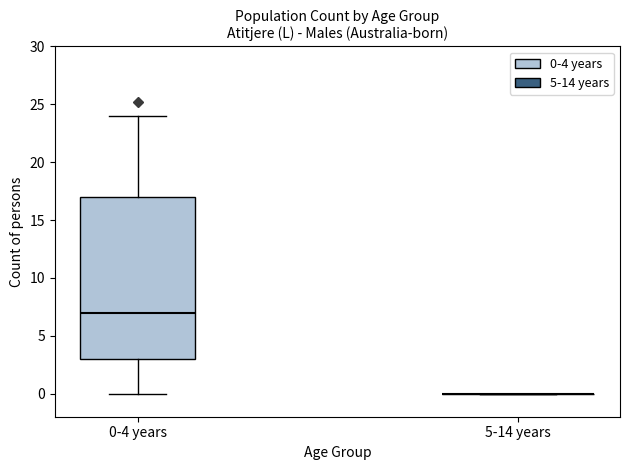

Reading left to right, transcribe this box plot: for each box, give where its median line is, the range the box spans, and where its two whiskers end, as read against the y-axis. The values are not printed on the chart, so give them approximately, as read against the axis.

0-4 years: median 7, box 3 to 17, whiskers 0 to 24
5-14 years: box collapsed to a line at 0, whiskers 0 to 0